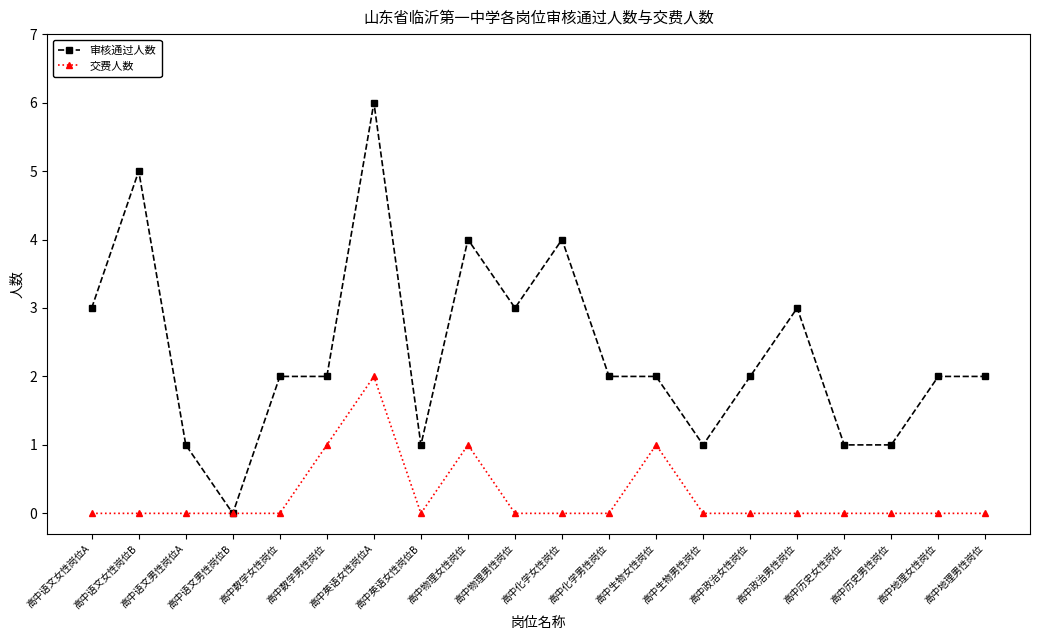

Which series changed the most between 高中英语女性岗位A and 高中地理男性岗位?

审核通过人数